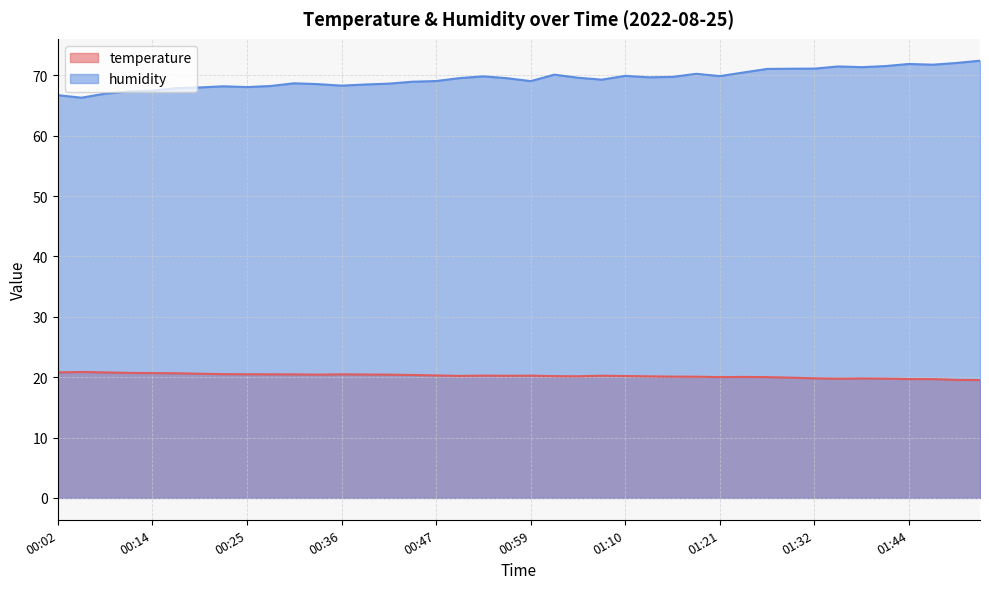

At which category is the sum across all series the highest?

01:52